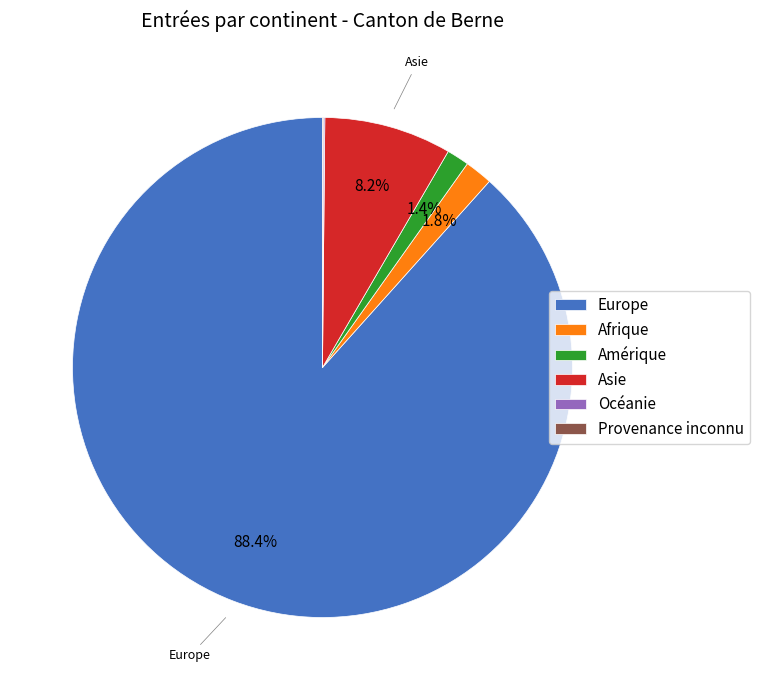

Which category accounts for the majority?

Europe